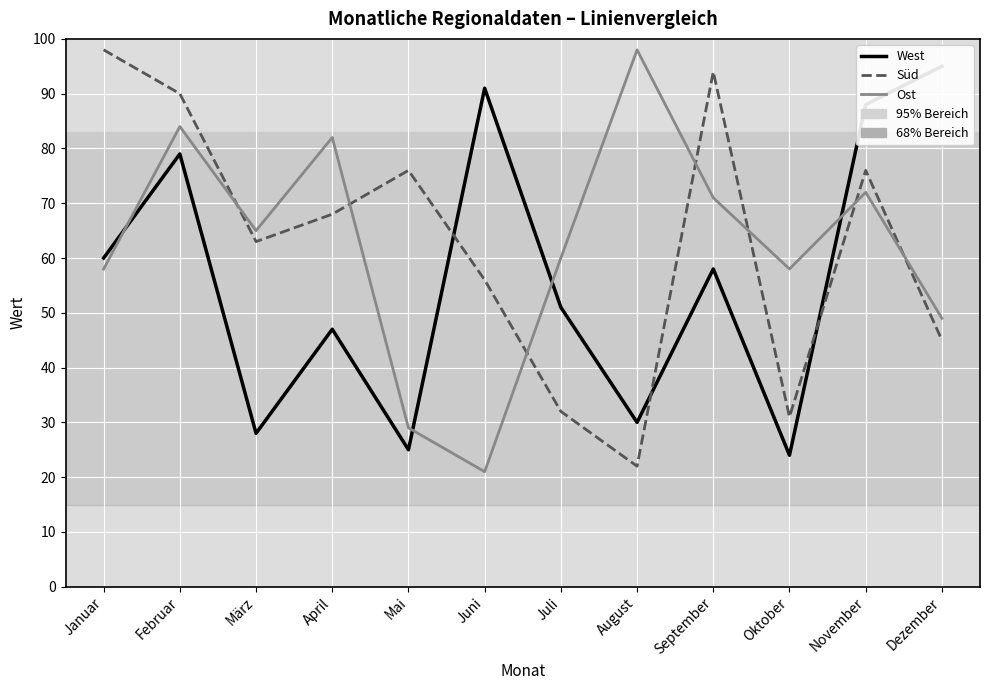

Between Juli and Oktober, which is larger?

Juli